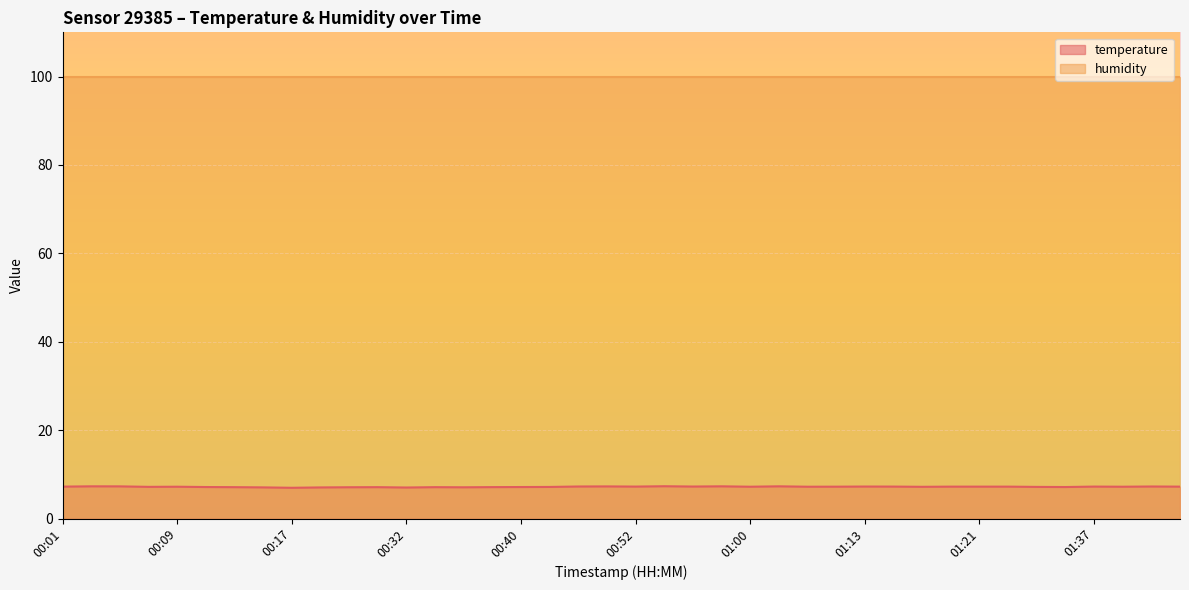

List the labels in order of value, smallest first.

00:17, 00:32, 00:25, 00:15, 00:36, 00:28, 00:13, 00:30, 00:34, 00:38, 00:11, 00:40, 01:27, 00:42, 01:25, 00:07, 01:17, 00:09, 01:00, 01:04, 01:39, 01:11, 00:01, 01:19, 01:21, 01:23, 01:43, 00:52, 01:15, 01:37, 00:56, 01:13, 00:48, 01:41, 00:50, 00:05, 00:03, 00:58, 01:02, 00:54